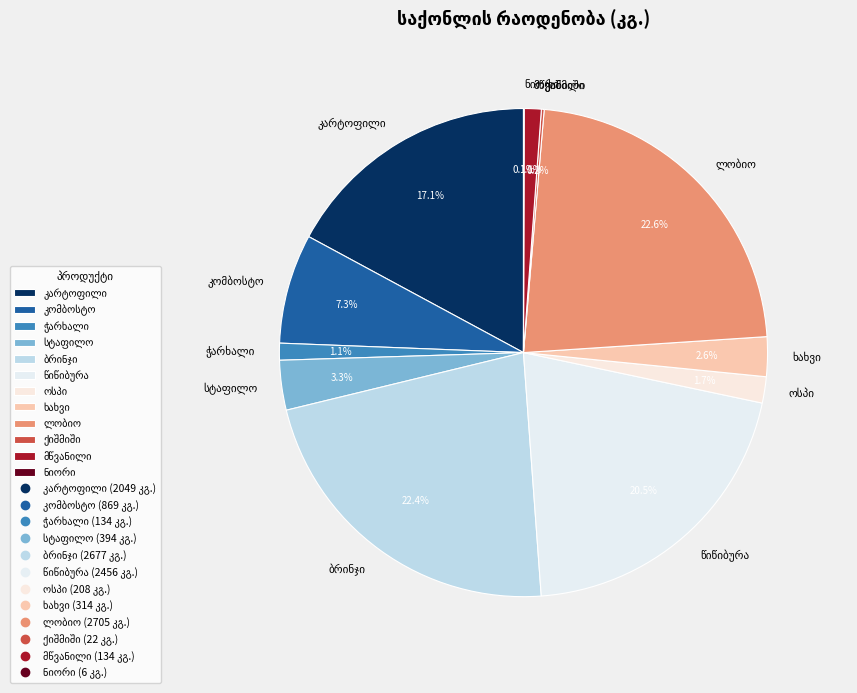

Is there any slice that represents more than half of the pie?

No